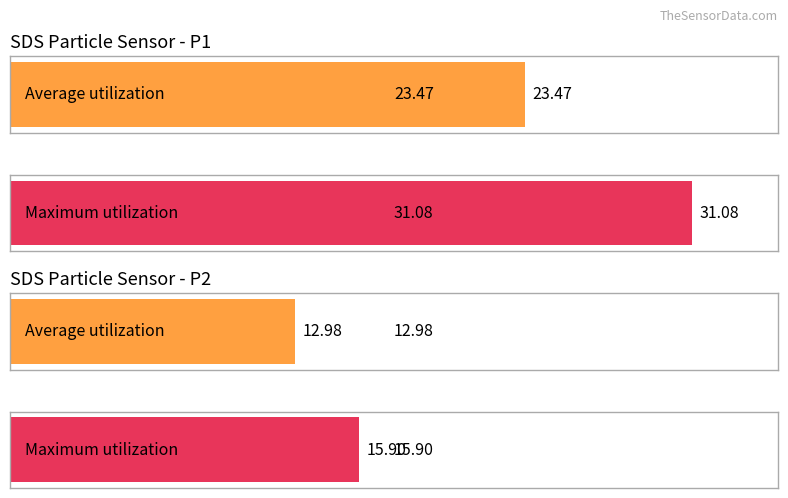

Does the chart contain stacked bars?

No